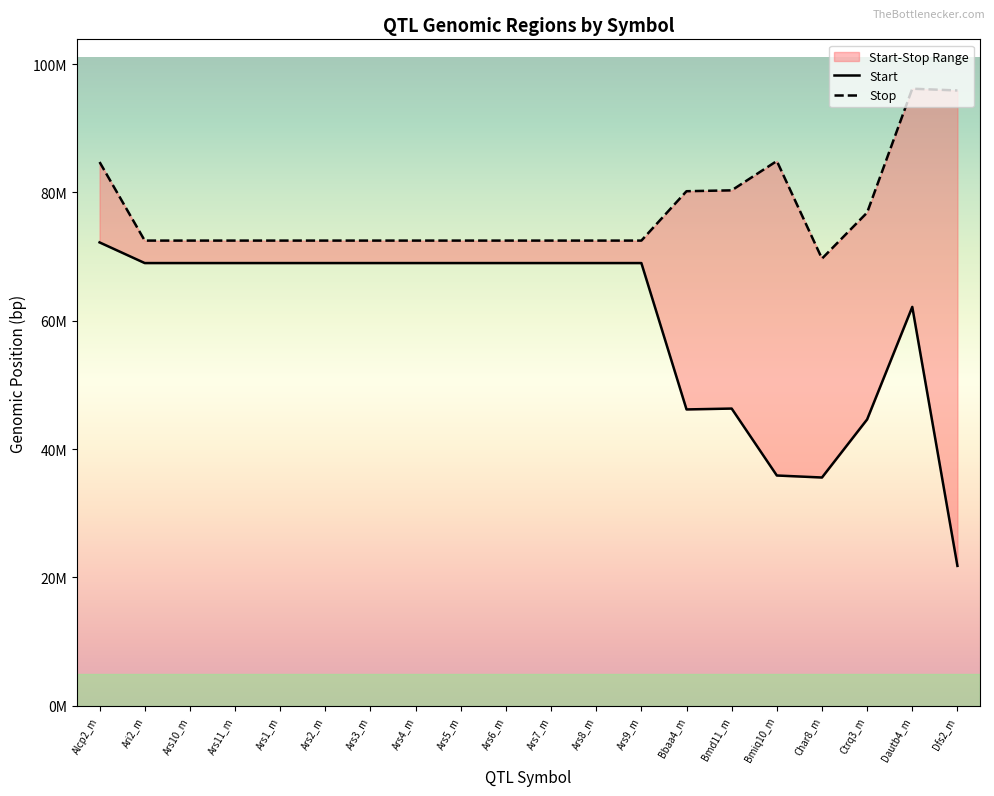

At which label does Start reach its minimum?

Dfs2_m